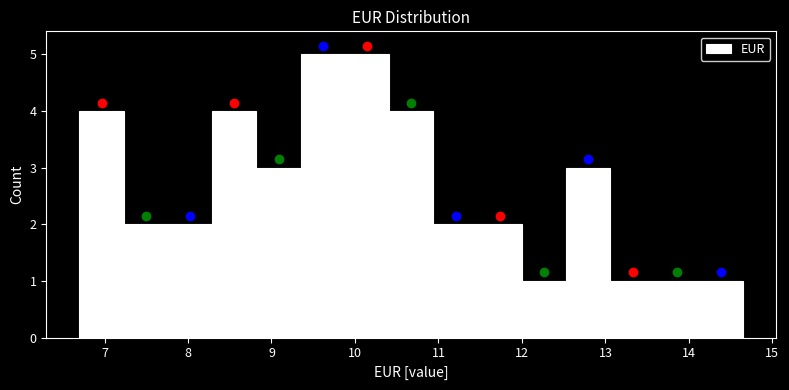

Reading left to right, list every bar in this chart as the range it spans on the x-axis followed by its height. Neither the bar edges nor the heights are printed on the chart, so give them approximately, as read against the axes.

6.70 to 7.23: 4
7.23 to 7.76: 2
7.76 to 8.29: 2
8.29 to 8.82: 4
8.82 to 9.35: 3
9.35 to 9.88: 5
9.88 to 10.41: 5
10.41 to 10.94: 4
10.94 to 11.47: 2
11.47 to 12.00: 2
12.00 to 12.53: 1
12.53 to 13.06: 3
13.06 to 13.59: 1
13.59 to 14.12: 1
14.12 to 14.65: 1